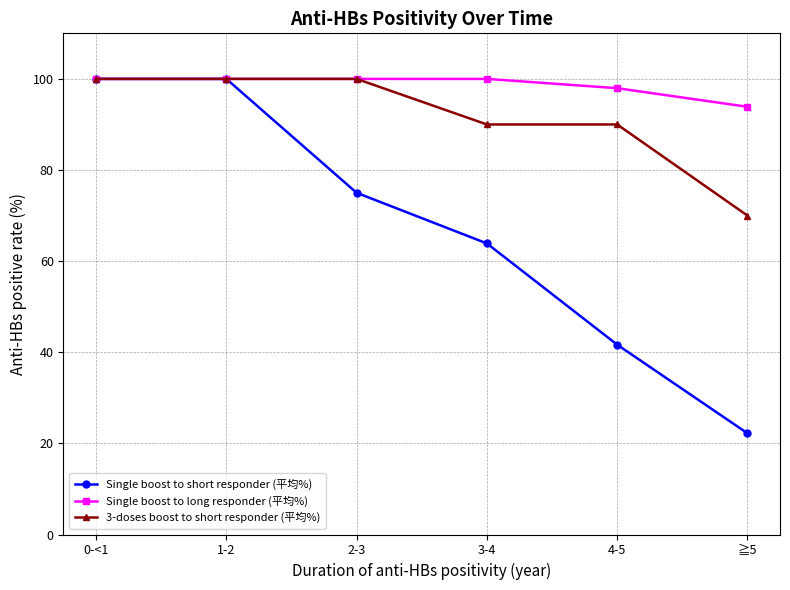

What is the label of the 6th point from the left?

≧5